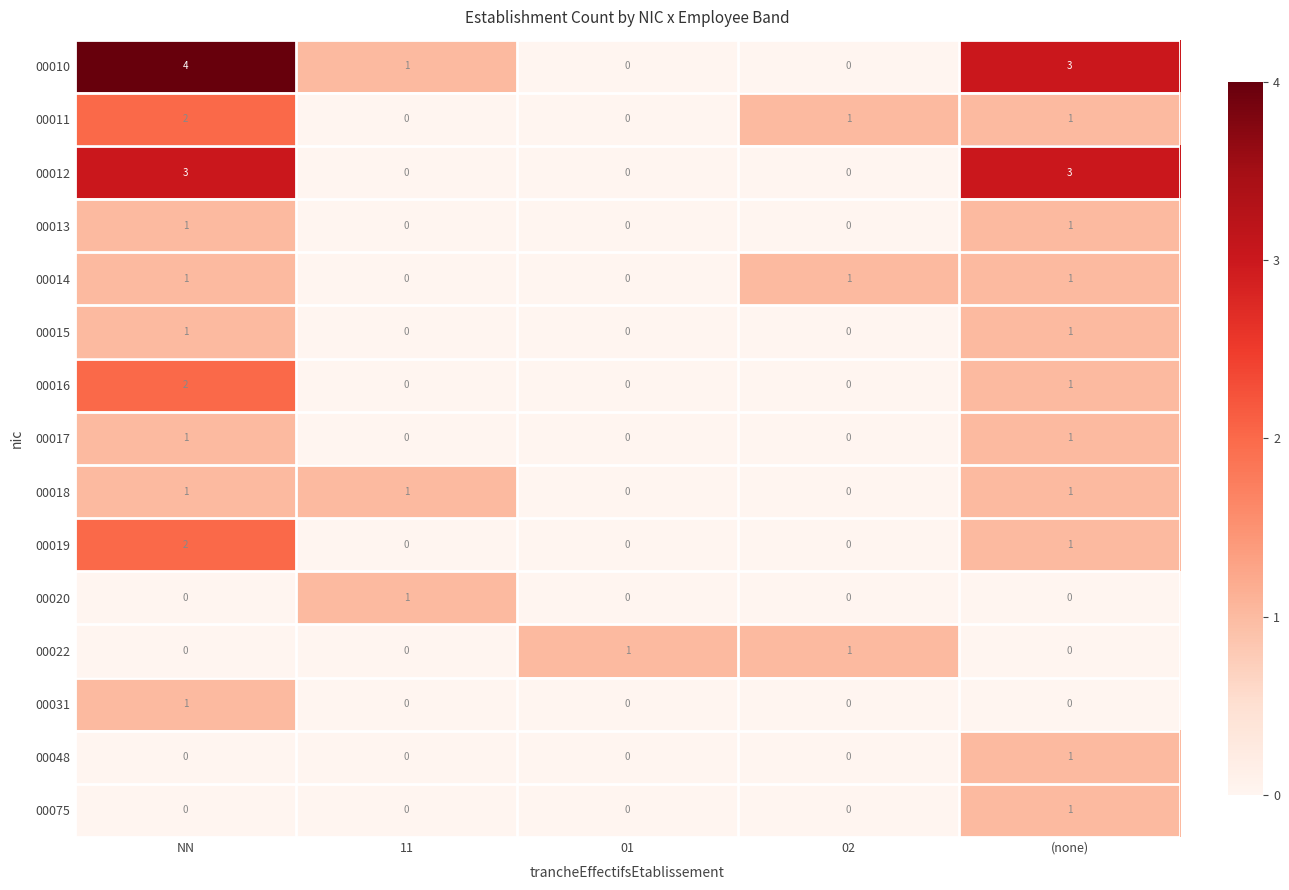

The 00016 series shows -1 at 11. True or false?

False